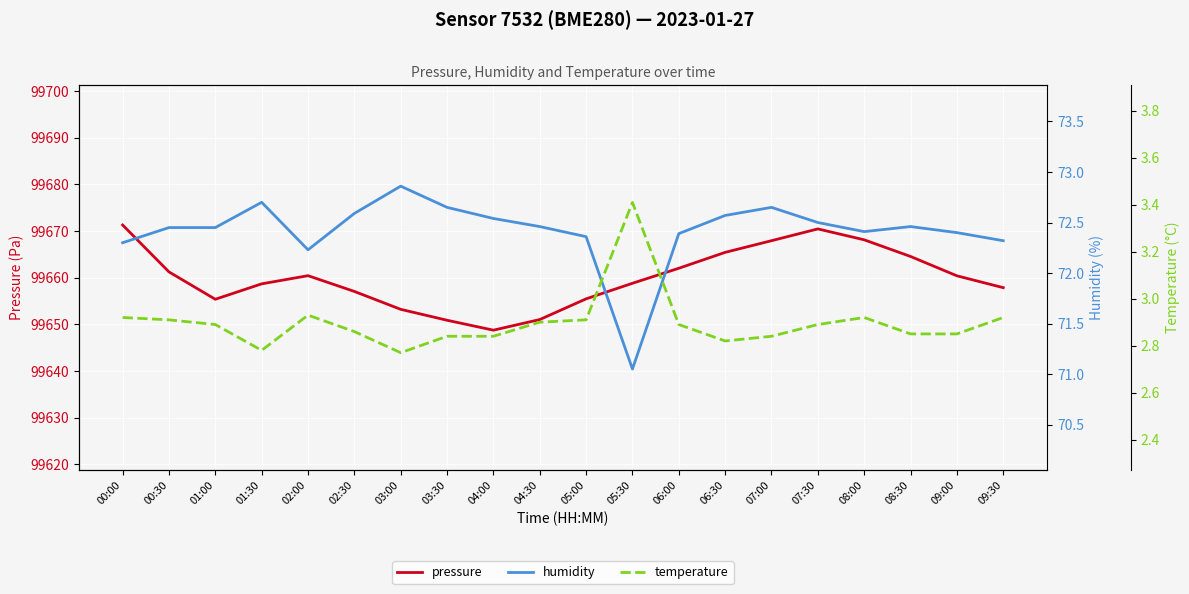

Reading left to right, extract all data points from this chart.

pressure: 00:00=99671.3	00:30=99661.2	01:00=99655.4	01:30=99658.7	02:00=99660.4	02:30=99657.1	03:00=99653.2	03:30=99650.9	04:00=99648.8	04:30=99651.0	05:00=99655.5	05:30=99658.8	06:00=99662.0	06:30=99665.4	07:00=99667.9	07:30=99670.5	08:00=99668.1	08:30=99664.6	09:00=99660.4	09:30=99657.9
humidity: 00:00=72.3	00:30=72.5	01:00=72.5	01:30=72.7	02:00=72.2	02:30=72.6	03:00=72.9	03:30=72.7	04:00=72.5	04:30=72.5	05:00=72.4	05:30=71.0	06:00=72.4	06:30=72.6	07:00=72.7	07:30=72.5	08:00=72.4	08:30=72.5	09:00=72.4	09:30=72.3
temperature: 00:00=2.9	00:30=2.9	01:00=2.9	01:30=2.8	02:00=2.9	02:30=2.9	03:00=2.8	03:30=2.8	04:00=2.8	04:30=2.9	05:00=2.9	05:30=3.4	06:00=2.9	06:30=2.8	07:00=2.8	07:30=2.9	08:00=2.9	08:30=2.9	09:00=2.9	09:30=2.9